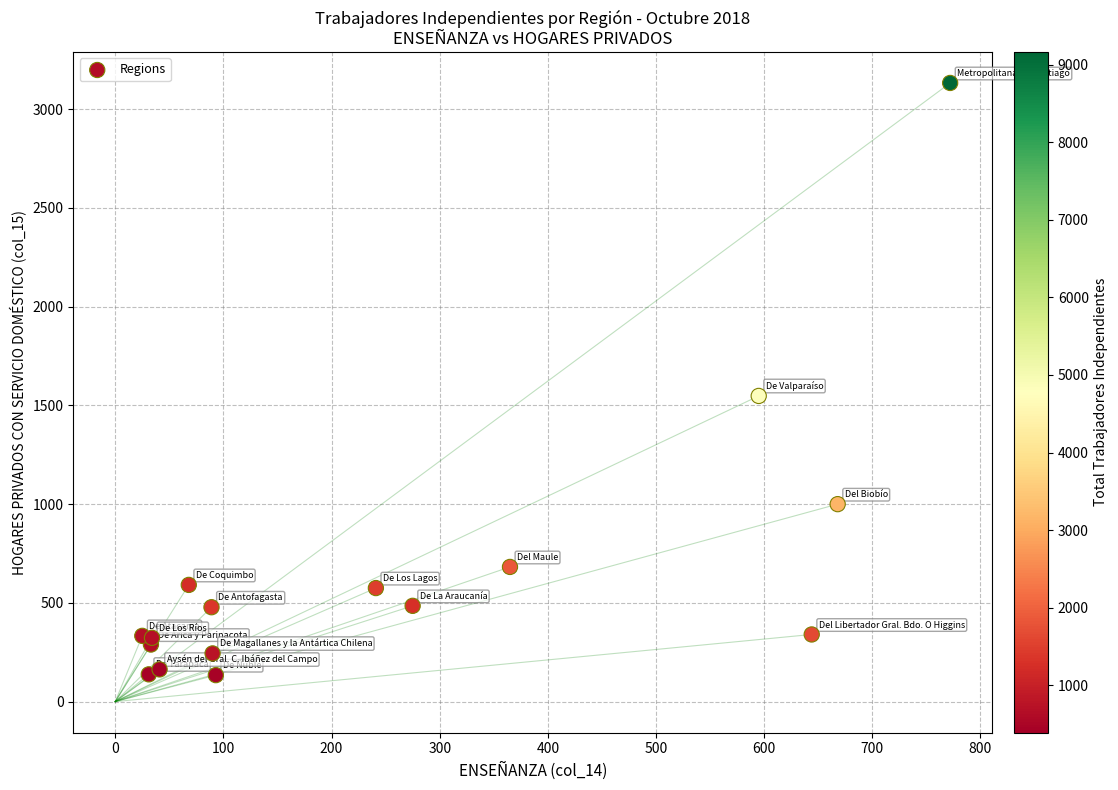

What Y value in the scatter plot is closest to 1633?

1548